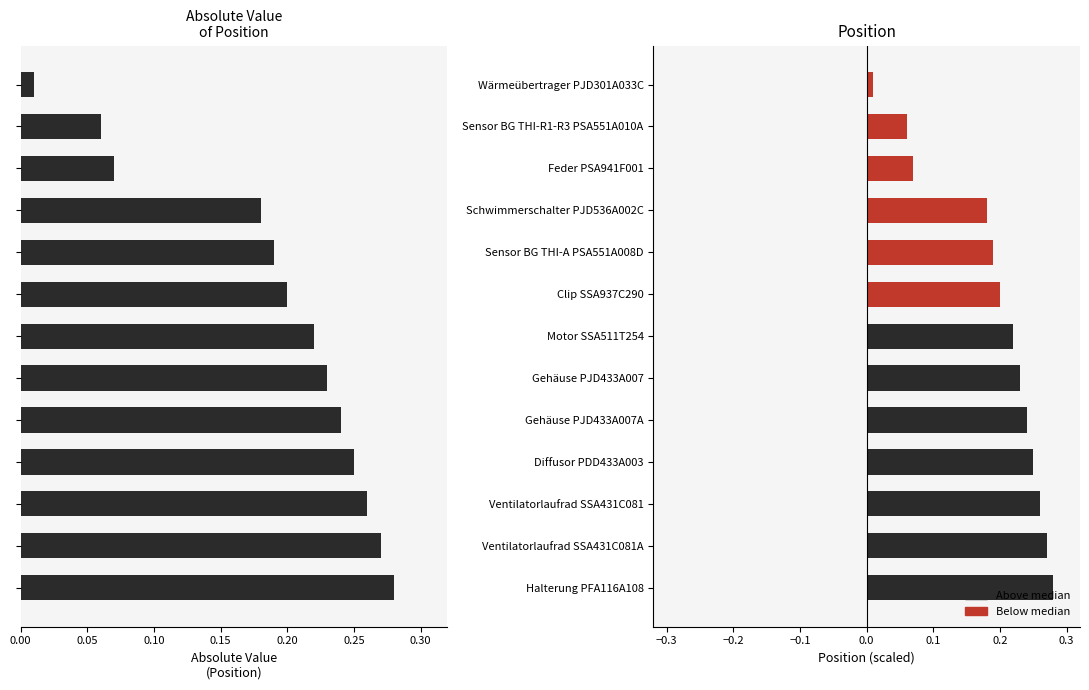

The chart shows a value of 0.3 at 0.30. True or false?

False